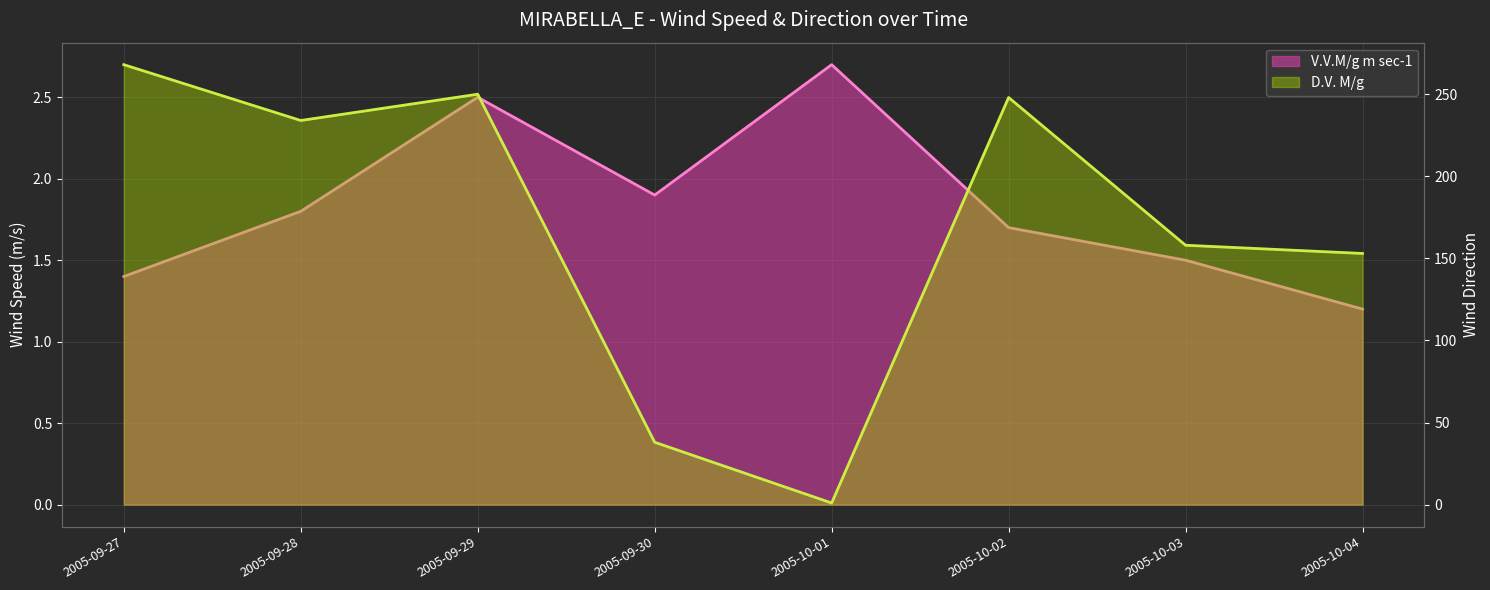

Reading left to right, list all the values displayed in this chart.

V.V.M/g m sec-1: 2005-09-27=1.4	2005-09-28=1.8	2005-09-29=2.5	2005-09-30=1.9	2005-10-01=2.7	2005-10-02=1.7	2005-10-03=1.5	2005-10-04=1.2
D.V. M/g: 2005-09-27=268.0	2005-09-28=234.0	2005-09-29=250.0	2005-09-30=38.0	2005-10-01=1.0	2005-10-02=248.0	2005-10-03=158.0	2005-10-04=153.0